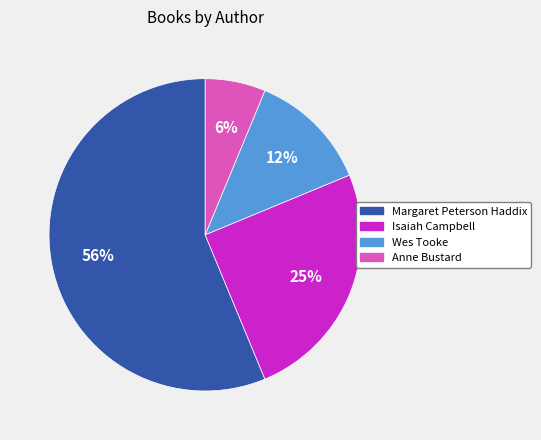

Between Wes Tooke and Margaret Peterson Haddix, which is larger?

Margaret Peterson Haddix